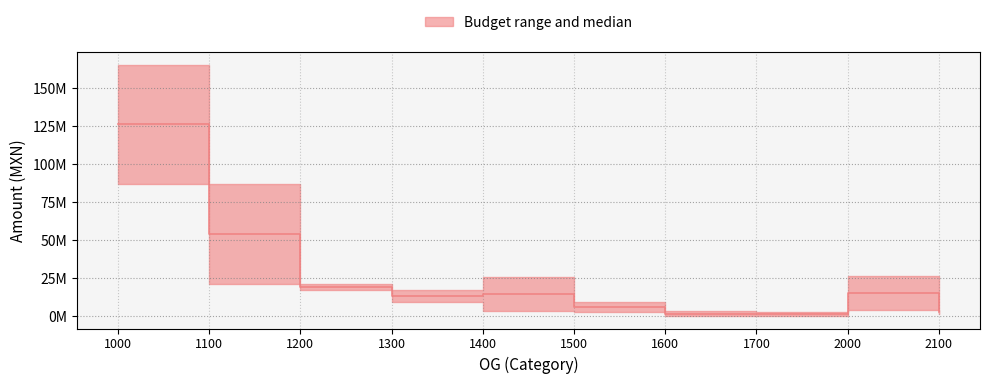

Where does the data first go above 14288278?

1000